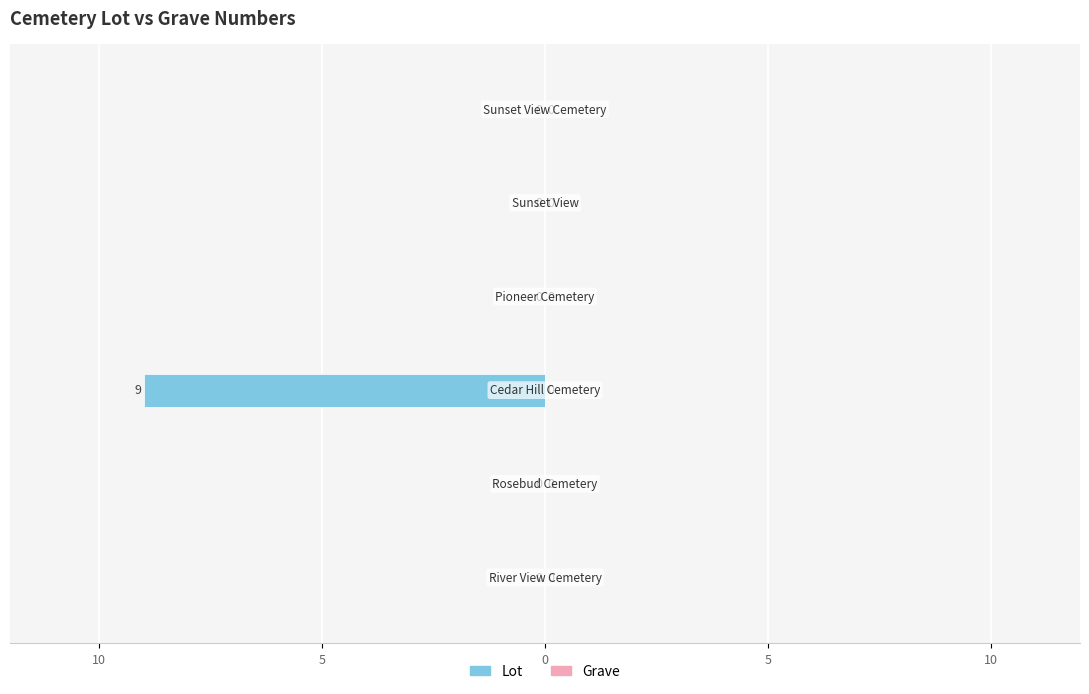

Are the bars horizontal?

Yes